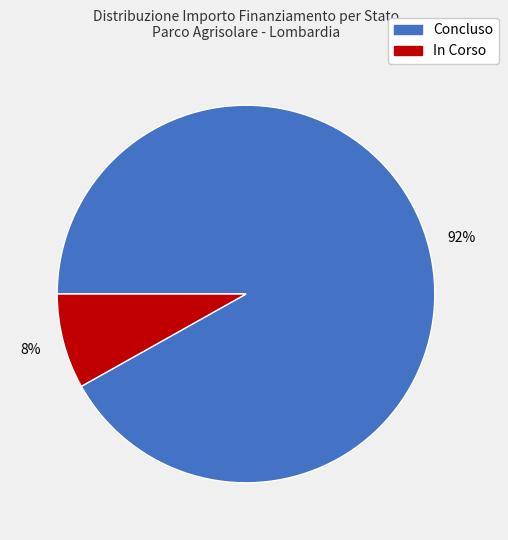

To the nearest percent, what is the average slice percentage?

50%